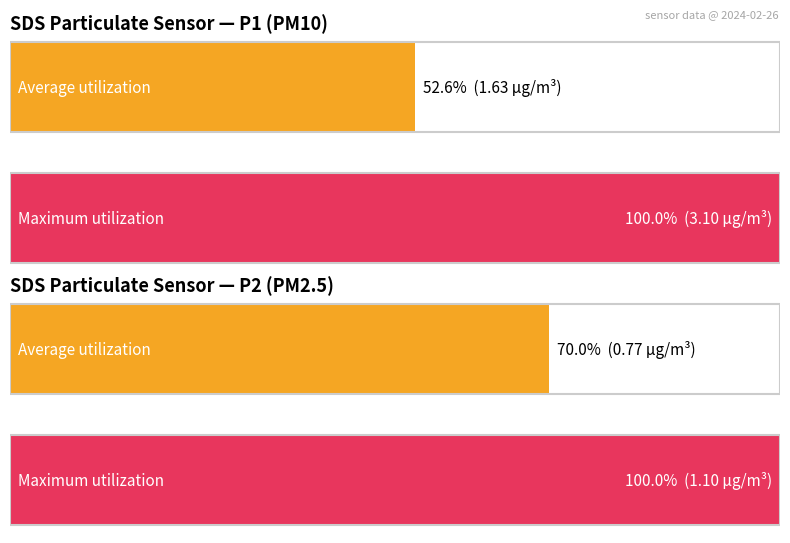

List the series in order of their peak value, lowest first.

Average utilization, Maximum utilization